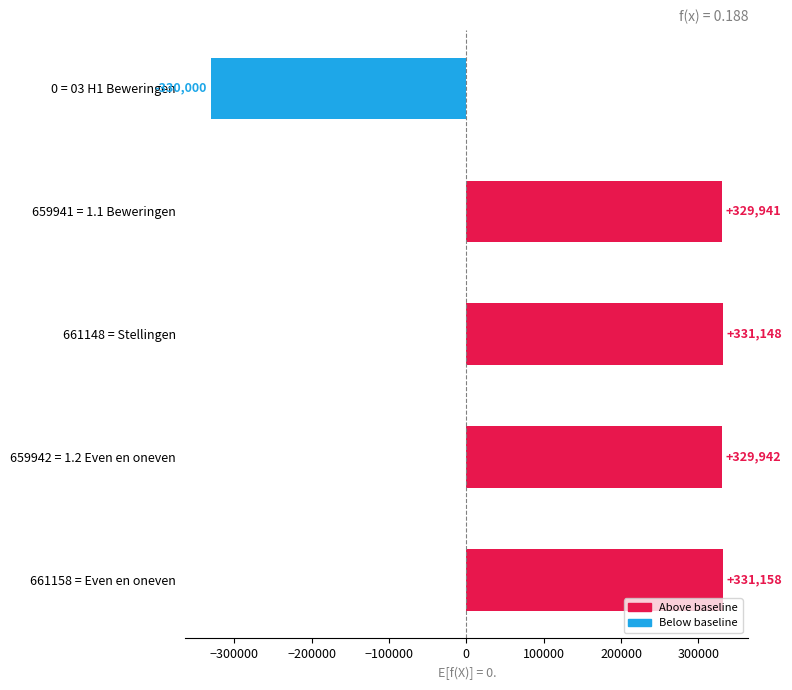

What is the change in value from 0 = 03 H1 Beweringen to 661148 = Stellingen?

+661148